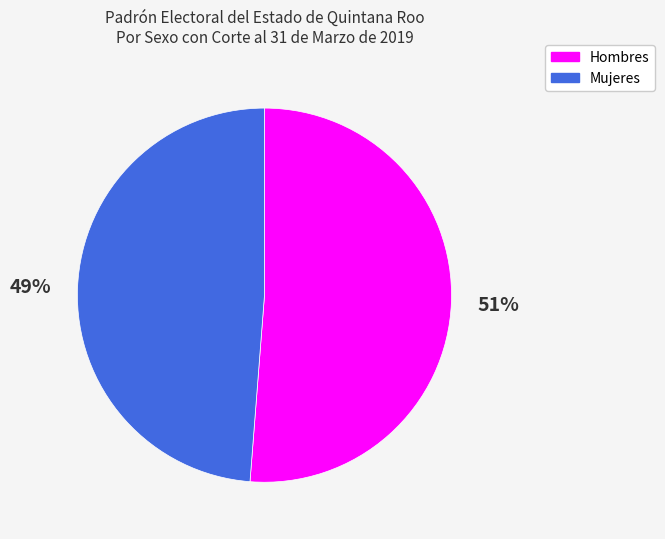

Which has a higher value, Hombres or Mujeres?

Hombres